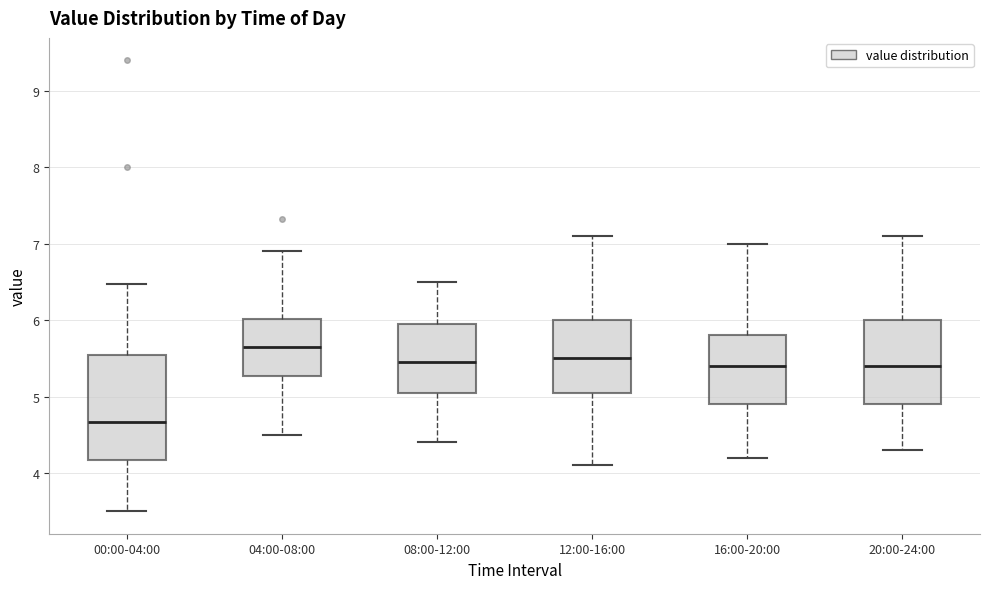

Reading left to right, read every box against the y-axis: the position of its median line, the range the box covers, and the ends of its whiskers. The values are not printed on the chart, so give them approximately, as read against the axis.

00:00-04:00: median 4.7, box 4.2 to 5.5, whiskers 3.5 to 6.5
04:00-08:00: median 5.7, box 5.3 to 6.0, whiskers 4.5 to 6.9
08:00-12:00: median 5.5, box 5.1 to 6.0, whiskers 4.4 to 6.5
12:00-16:00: median 5.5, box 5.1 to 6.0, whiskers 4.1 to 7.1
16:00-20:00: median 5.4, box 4.9 to 5.8, whiskers 4.2 to 7.0
20:00-24:00: median 5.4, box 4.9 to 6.0, whiskers 4.3 to 7.1